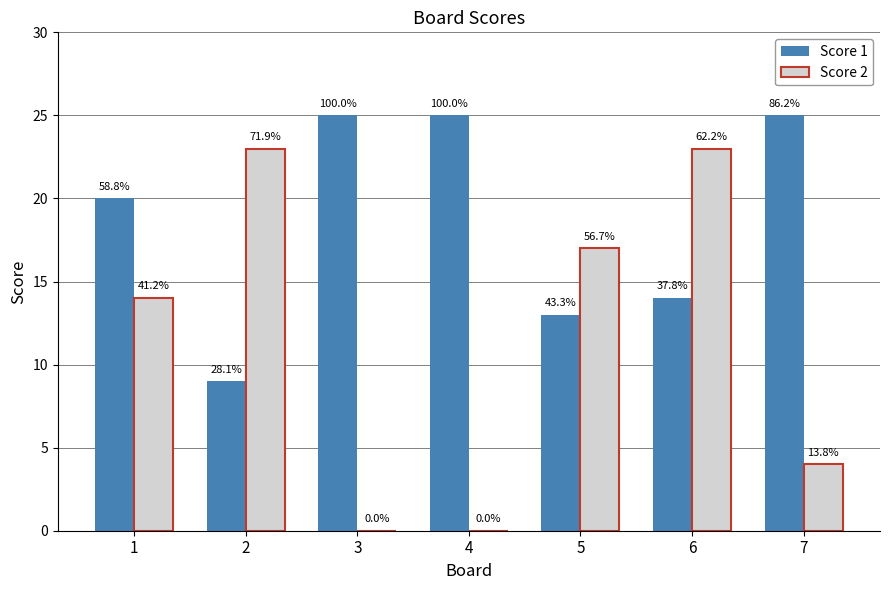

Reading left to right, transcribe all the data shown in this chart.

Score 1: 1=20	2=9	3=25	4=25	5=13	6=14	7=25
Score 2: 1=14	2=23	3=0	4=0	5=17	6=23	7=4